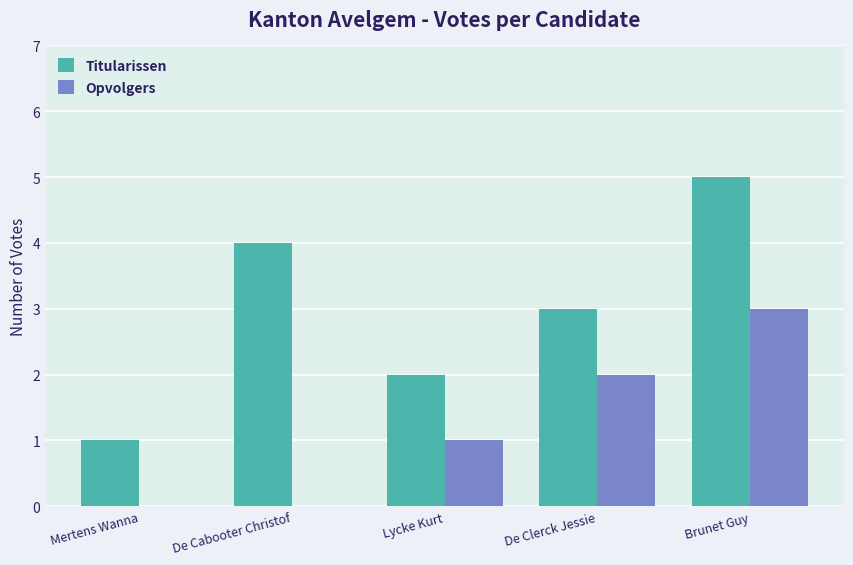

Which series has the largest range (max minus min)?

Titularissen